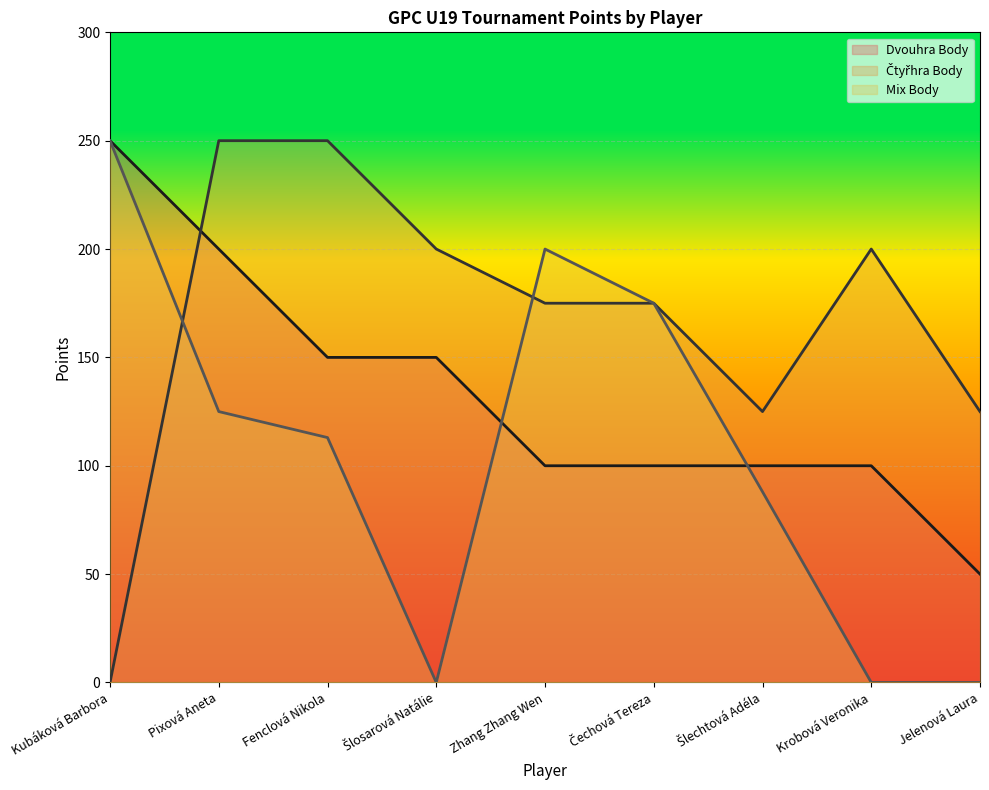

What is the label of the 4th point from the left?

Šlosarová Natálie